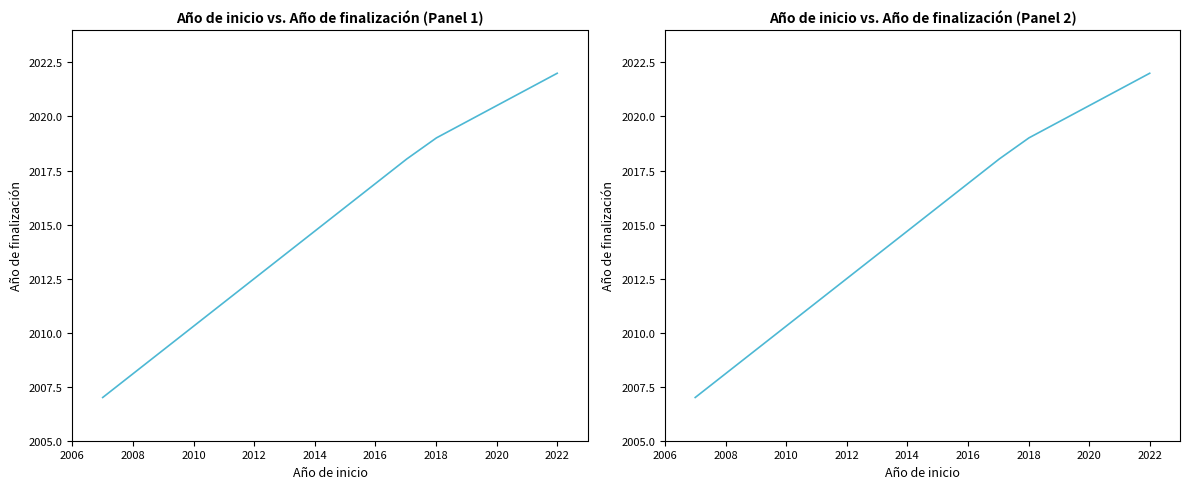

How many data points are less than 2018?

1